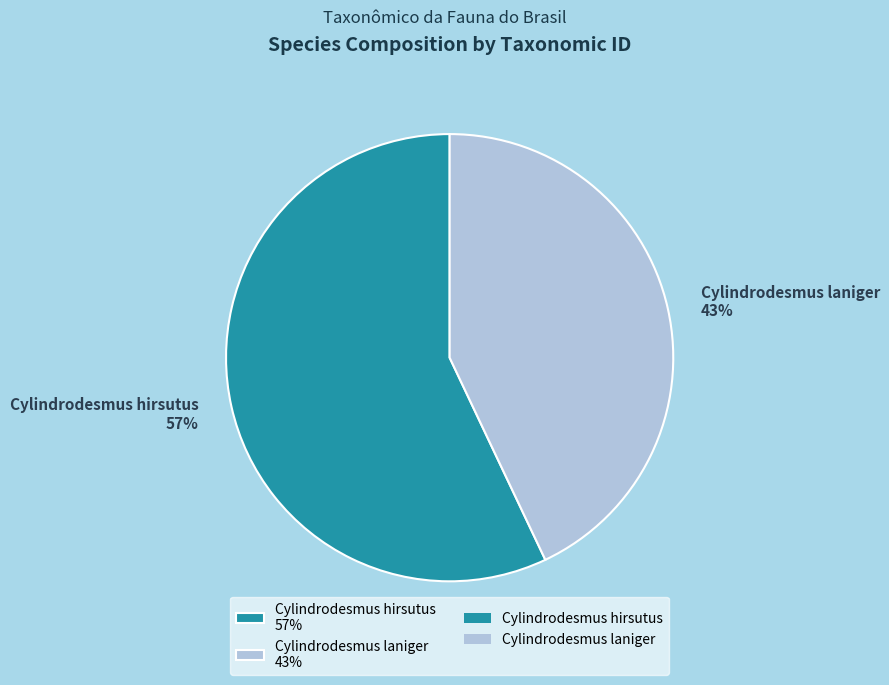

Which slice is the largest?

Cylindrodesmus hirsutus